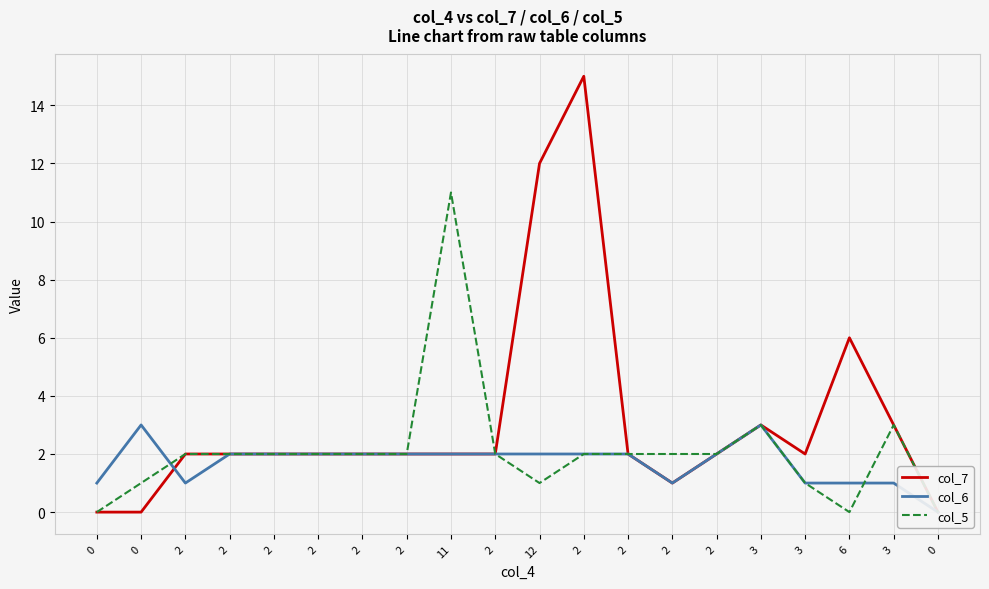

How many interior local valleys does the col_6 series have?

2